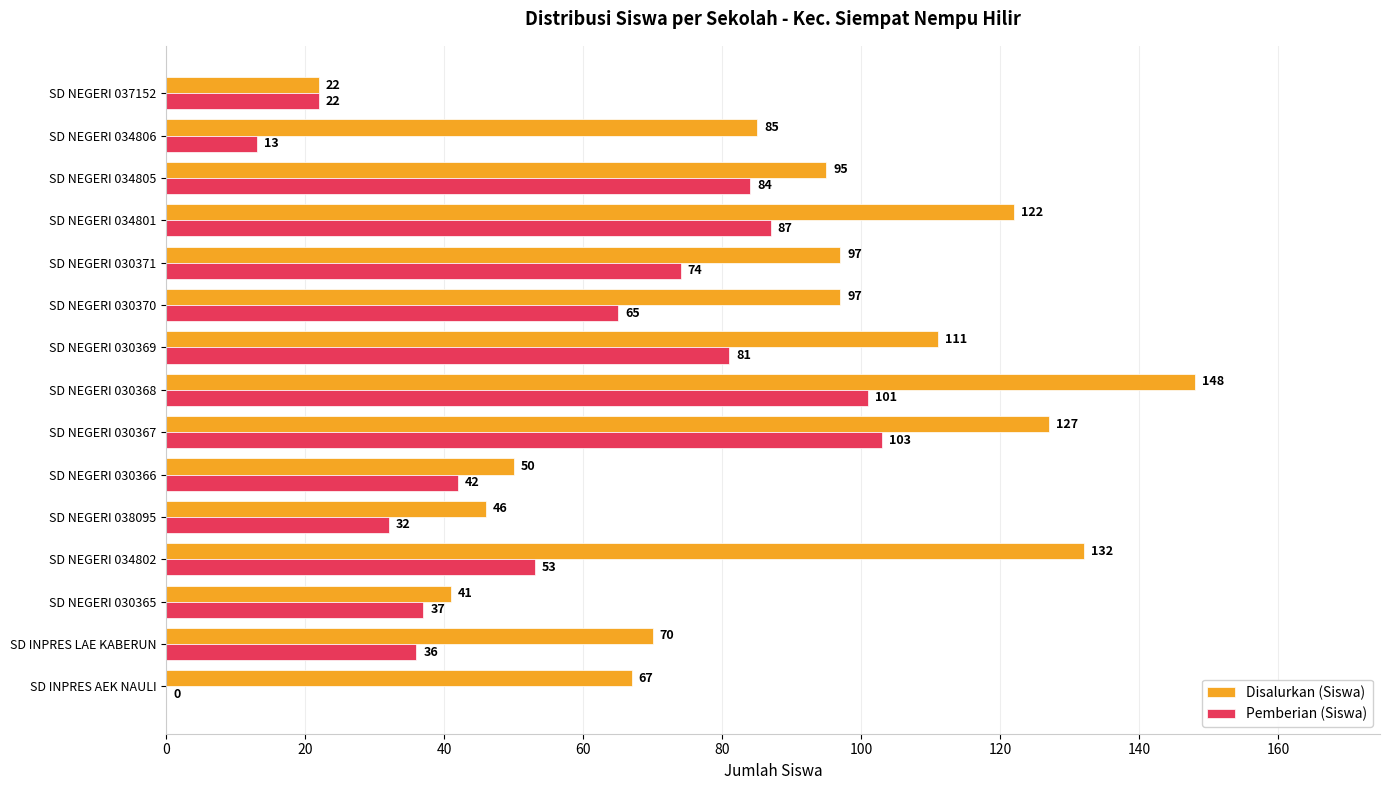

At which category is the sum across all series the highest?

SD NEGERI 030368